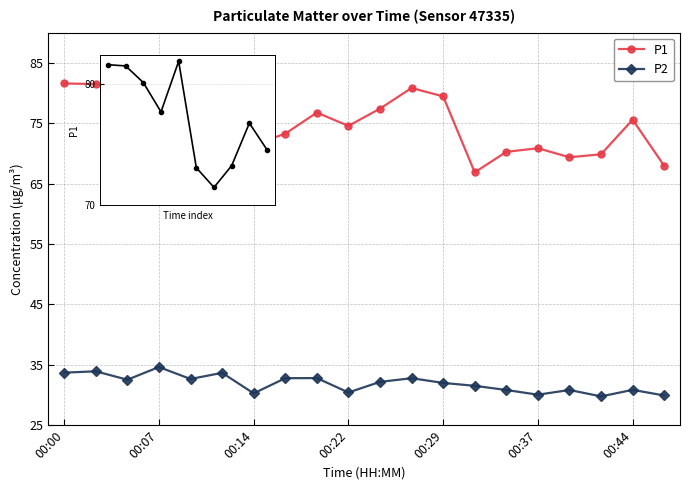

Is the value of P2 at 00:10 greater than the value of P1 at 00:39?

No